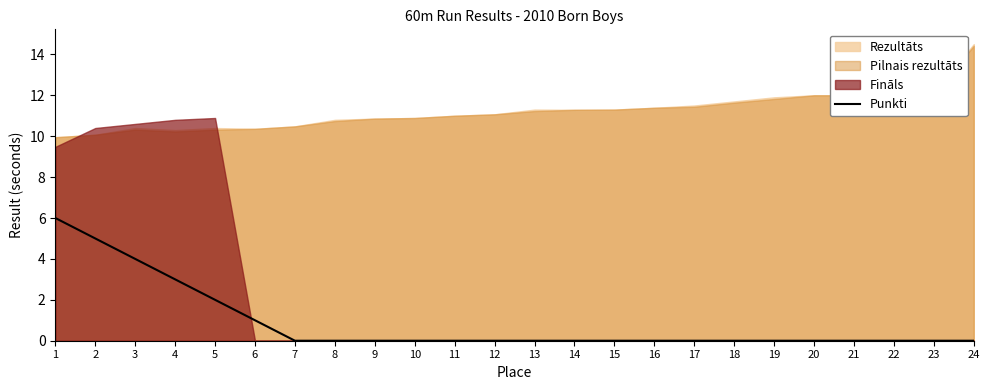

What is the difference between the maximum and minimum values?

6